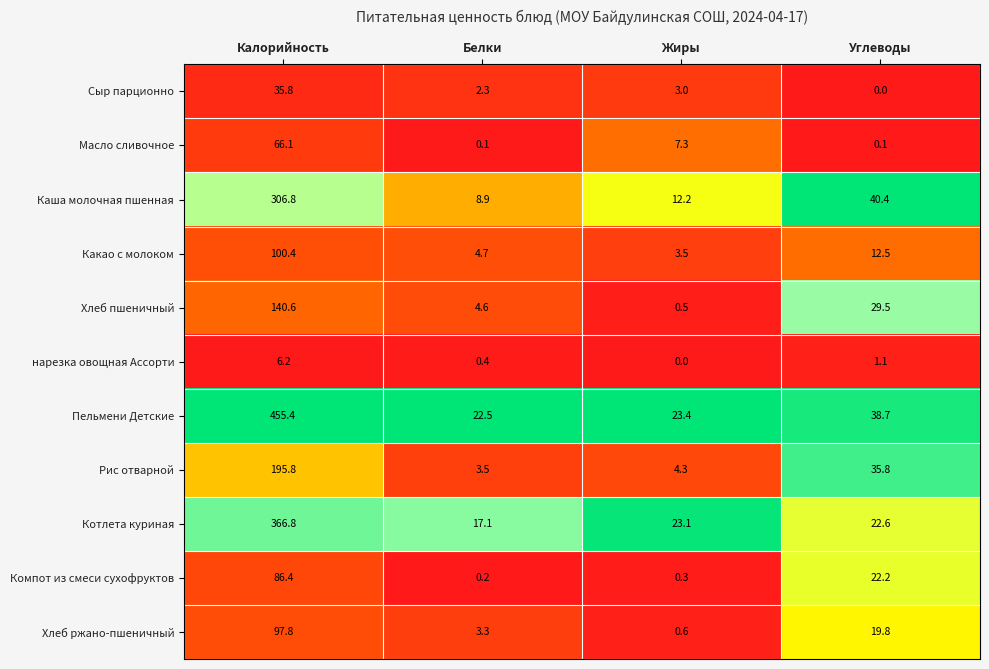

What is the difference between the second highest and second lowest values in the Пельмени Детские series?

15.3